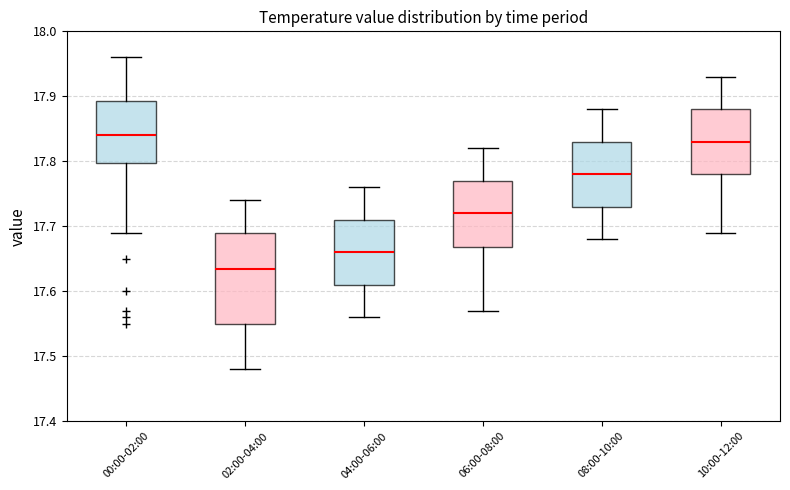

Reading left to right, transcribe this box plot: for each box, give where its median line is, the range the box spans, and where its two whiskers end, as read against the y-axis. The values are not printed on the chart, so give them approximately, as read against the axis.

00:00-02:00: median 17.84, box 17.80 to 17.89, whiskers 17.69 to 17.96
02:00-04:00: median 17.64, box 17.55 to 17.69, whiskers 17.48 to 17.74
04:00-06:00: median 17.66, box 17.61 to 17.71, whiskers 17.56 to 17.76
06:00-08:00: median 17.72, box 17.67 to 17.77, whiskers 17.57 to 17.82
08:00-10:00: median 17.78, box 17.73 to 17.83, whiskers 17.68 to 17.88
10:00-12:00: median 17.83, box 17.78 to 17.88, whiskers 17.69 to 17.93